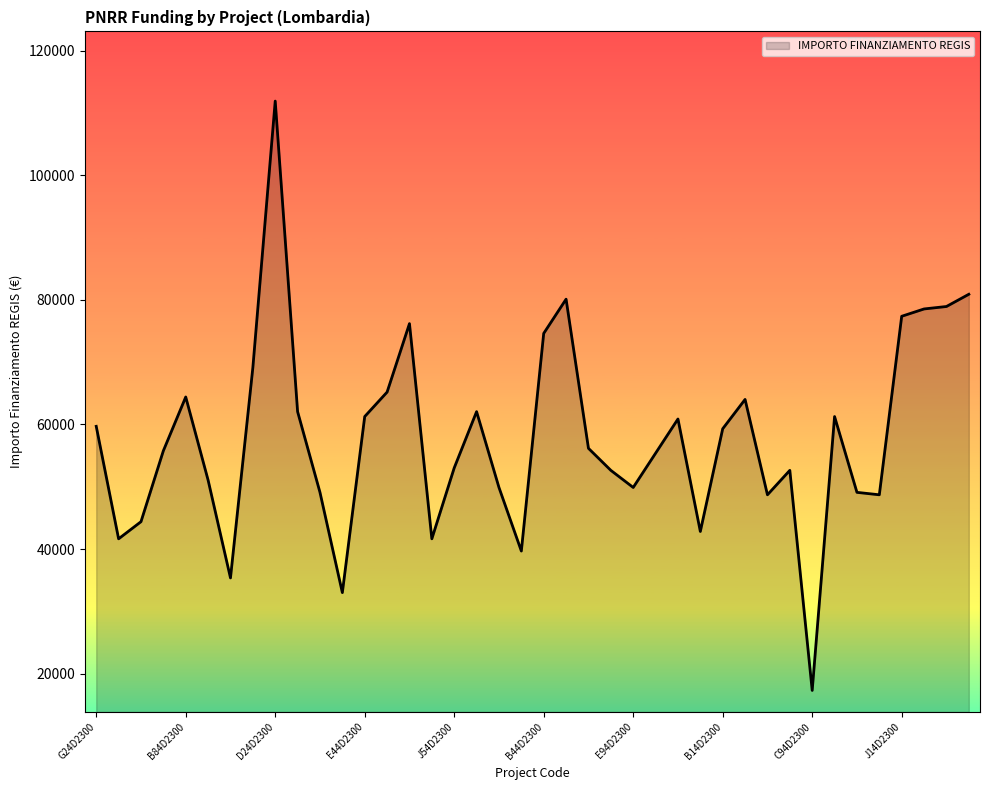

What is the smallest value displayed?

17283.4